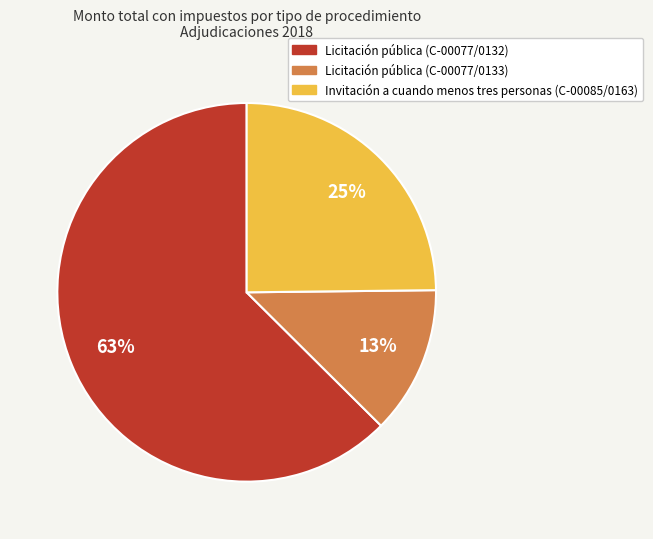

True or false: Invitación a cuando menos tres personas (C-00085/0163) accounts for 25% of the total.

True